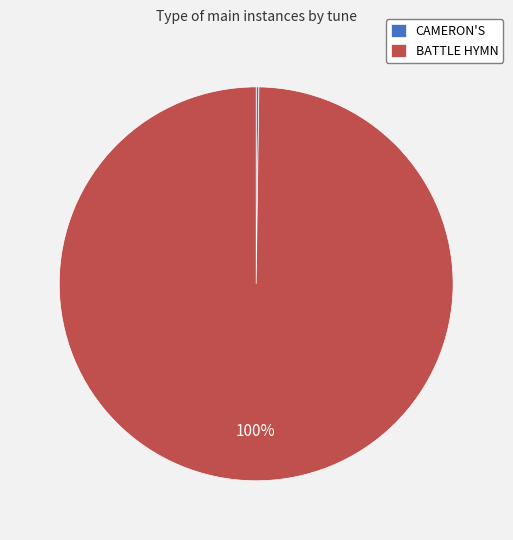

To the nearest percent, what is the average slice percentage?

50%